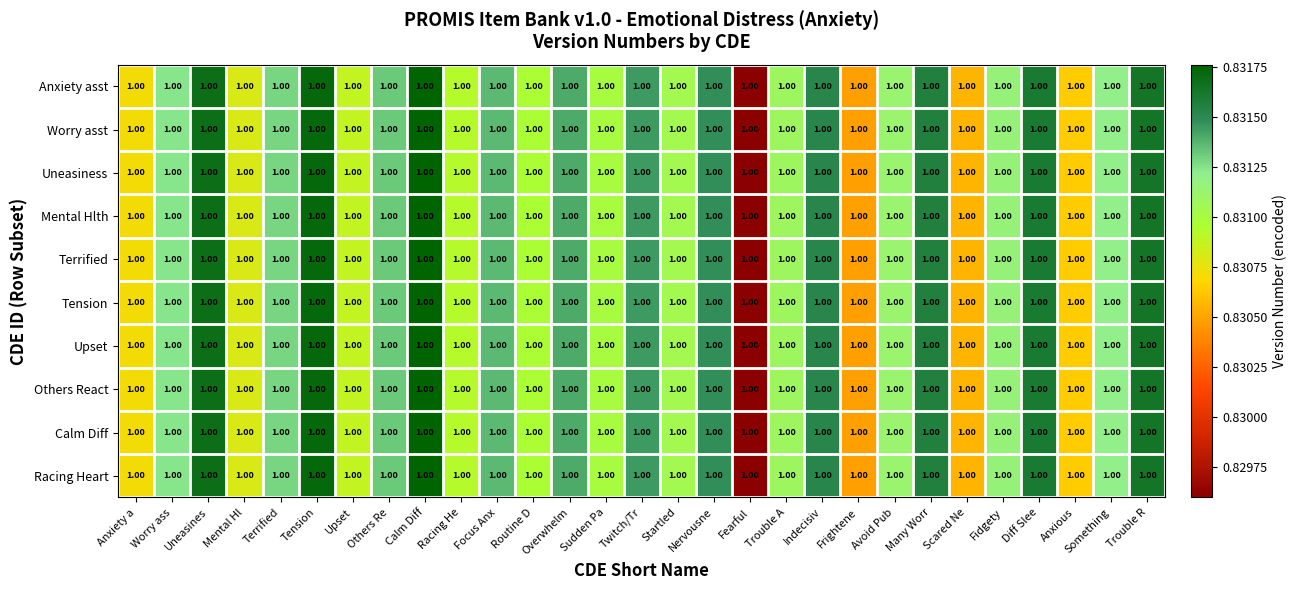

Reading left to right, list all the values displayed in this chart.

Anxiety asst: Anxiety a=1.0	Worry ass=1.0	Uneasines=1.0	Mental Hl=1.0	Terrified=1.0	Tension=1.0	Upset=1.0	Others Re=1.0	Calm Diff=1.0	Racing He=1.0	Focus Anx=1.0	Routine D=1.0	Overwhelm=1.0	Sudden Pa=1.0	Twitch/Tr=1.0	Startled=1.0	Nervousne=1.0	Fearful=1.0	Trouble A=1.0	Indecisiv=1.0	Frightene=1.0	Avoid Pub=1.0	Many Worr=1.0	Scared Ne=1.0	Fidgety=1.0	Diff Slee=1.0	Anxious=1.0	Something=1.0	Trouble R=1.0
Worry asst: Anxiety a=1.0	Worry ass=1.0	Uneasines=1.0	Mental Hl=1.0	Terrified=1.0	Tension=1.0	Upset=1.0	Others Re=1.0	Calm Diff=1.0	Racing He=1.0	Focus Anx=1.0	Routine D=1.0	Overwhelm=1.0	Sudden Pa=1.0	Twitch/Tr=1.0	Startled=1.0	Nervousne=1.0	Fearful=1.0	Trouble A=1.0	Indecisiv=1.0	Frightene=1.0	Avoid Pub=1.0	Many Worr=1.0	Scared Ne=1.0	Fidgety=1.0	Diff Slee=1.0	Anxious=1.0	Something=1.0	Trouble R=1.0
Uneasiness: Anxiety a=1.0	Worry ass=1.0	Uneasines=1.0	Mental Hl=1.0	Terrified=1.0	Tension=1.0	Upset=1.0	Others Re=1.0	Calm Diff=1.0	Racing He=1.0	Focus Anx=1.0	Routine D=1.0	Overwhelm=1.0	Sudden Pa=1.0	Twitch/Tr=1.0	Startled=1.0	Nervousne=1.0	Fearful=1.0	Trouble A=1.0	Indecisiv=1.0	Frightene=1.0	Avoid Pub=1.0	Many Worr=1.0	Scared Ne=1.0	Fidgety=1.0	Diff Slee=1.0	Anxious=1.0	Something=1.0	Trouble R=1.0
Mental Hlth: Anxiety a=1.0	Worry ass=1.0	Uneasines=1.0	Mental Hl=1.0	Terrified=1.0	Tension=1.0	Upset=1.0	Others Re=1.0	Calm Diff=1.0	Racing He=1.0	Focus Anx=1.0	Routine D=1.0	Overwhelm=1.0	Sudden Pa=1.0	Twitch/Tr=1.0	Startled=1.0	Nervousne=1.0	Fearful=1.0	Trouble A=1.0	Indecisiv=1.0	Frightene=1.0	Avoid Pub=1.0	Many Worr=1.0	Scared Ne=1.0	Fidgety=1.0	Diff Slee=1.0	Anxious=1.0	Something=1.0	Trouble R=1.0
Terrified: Anxiety a=1.0	Worry ass=1.0	Uneasines=1.0	Mental Hl=1.0	Terrified=1.0	Tension=1.0	Upset=1.0	Others Re=1.0	Calm Diff=1.0	Racing He=1.0	Focus Anx=1.0	Routine D=1.0	Overwhelm=1.0	Sudden Pa=1.0	Twitch/Tr=1.0	Startled=1.0	Nervousne=1.0	Fearful=1.0	Trouble A=1.0	Indecisiv=1.0	Frightene=1.0	Avoid Pub=1.0	Many Worr=1.0	Scared Ne=1.0	Fidgety=1.0	Diff Slee=1.0	Anxious=1.0	Something=1.0	Trouble R=1.0
Tension: Anxiety a=1.0	Worry ass=1.0	Uneasines=1.0	Mental Hl=1.0	Terrified=1.0	Tension=1.0	Upset=1.0	Others Re=1.0	Calm Diff=1.0	Racing He=1.0	Focus Anx=1.0	Routine D=1.0	Overwhelm=1.0	Sudden Pa=1.0	Twitch/Tr=1.0	Startled=1.0	Nervousne=1.0	Fearful=1.0	Trouble A=1.0	Indecisiv=1.0	Frightene=1.0	Avoid Pub=1.0	Many Worr=1.0	Scared Ne=1.0	Fidgety=1.0	Diff Slee=1.0	Anxious=1.0	Something=1.0	Trouble R=1.0
Upset: Anxiety a=1.0	Worry ass=1.0	Uneasines=1.0	Mental Hl=1.0	Terrified=1.0	Tension=1.0	Upset=1.0	Others Re=1.0	Calm Diff=1.0	Racing He=1.0	Focus Anx=1.0	Routine D=1.0	Overwhelm=1.0	Sudden Pa=1.0	Twitch/Tr=1.0	Startled=1.0	Nervousne=1.0	Fearful=1.0	Trouble A=1.0	Indecisiv=1.0	Frightene=1.0	Avoid Pub=1.0	Many Worr=1.0	Scared Ne=1.0	Fidgety=1.0	Diff Slee=1.0	Anxious=1.0	Something=1.0	Trouble R=1.0
Others React: Anxiety a=1.0	Worry ass=1.0	Uneasines=1.0	Mental Hl=1.0	Terrified=1.0	Tension=1.0	Upset=1.0	Others Re=1.0	Calm Diff=1.0	Racing He=1.0	Focus Anx=1.0	Routine D=1.0	Overwhelm=1.0	Sudden Pa=1.0	Twitch/Tr=1.0	Startled=1.0	Nervousne=1.0	Fearful=1.0	Trouble A=1.0	Indecisiv=1.0	Frightene=1.0	Avoid Pub=1.0	Many Worr=1.0	Scared Ne=1.0	Fidgety=1.0	Diff Slee=1.0	Anxious=1.0	Something=1.0	Trouble R=1.0
Calm Diff: Anxiety a=1.0	Worry ass=1.0	Uneasines=1.0	Mental Hl=1.0	Terrified=1.0	Tension=1.0	Upset=1.0	Others Re=1.0	Calm Diff=1.0	Racing He=1.0	Focus Anx=1.0	Routine D=1.0	Overwhelm=1.0	Sudden Pa=1.0	Twitch/Tr=1.0	Startled=1.0	Nervousne=1.0	Fearful=1.0	Trouble A=1.0	Indecisiv=1.0	Frightene=1.0	Avoid Pub=1.0	Many Worr=1.0	Scared Ne=1.0	Fidgety=1.0	Diff Slee=1.0	Anxious=1.0	Something=1.0	Trouble R=1.0
Racing Heart: Anxiety a=1.0	Worry ass=1.0	Uneasines=1.0	Mental Hl=1.0	Terrified=1.0	Tension=1.0	Upset=1.0	Others Re=1.0	Calm Diff=1.0	Racing He=1.0	Focus Anx=1.0	Routine D=1.0	Overwhelm=1.0	Sudden Pa=1.0	Twitch/Tr=1.0	Startled=1.0	Nervousne=1.0	Fearful=1.0	Trouble A=1.0	Indecisiv=1.0	Frightene=1.0	Avoid Pub=1.0	Many Worr=1.0	Scared Ne=1.0	Fidgety=1.0	Diff Slee=1.0	Anxious=1.0	Something=1.0	Trouble R=1.0